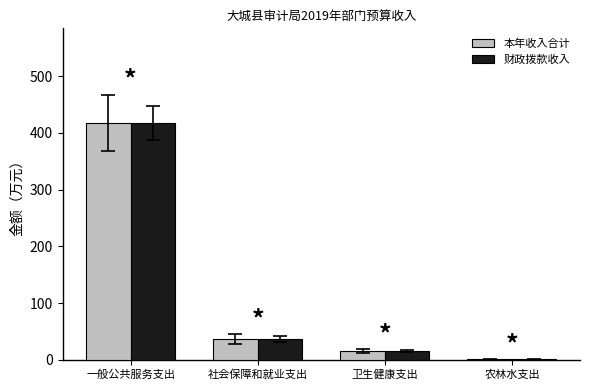

At which category is the sum across all series the highest?

一般公共服务支出